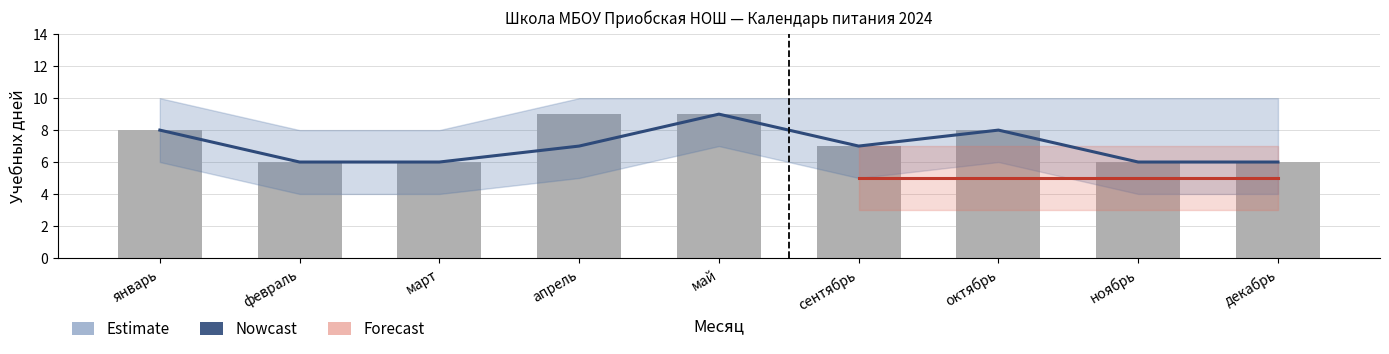

Rank the series at февраль from highest to lowest value.

Nowcast, Daily